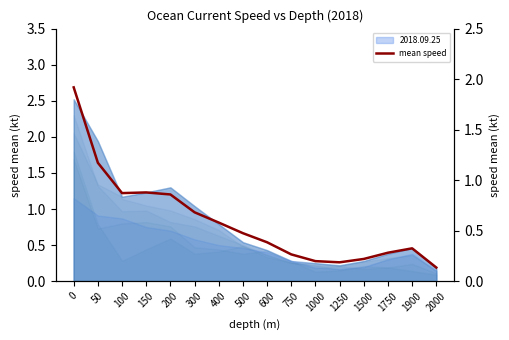

What is the change in value from 500 to 1900?

-0.2